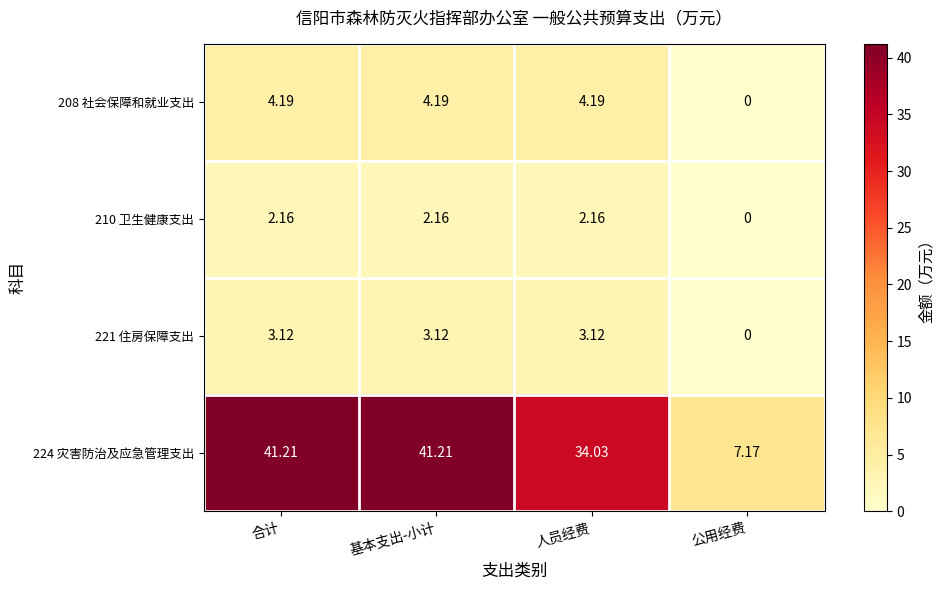

How many data points does each series have?

4